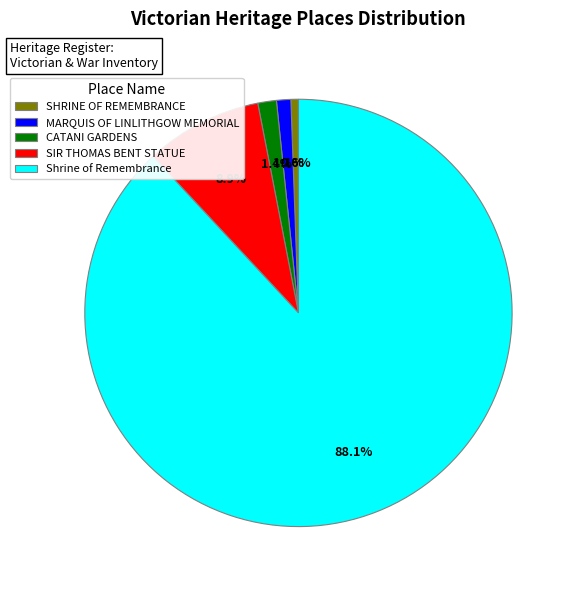

Does CATANI GARDENS account for over 50% of the chart?

No